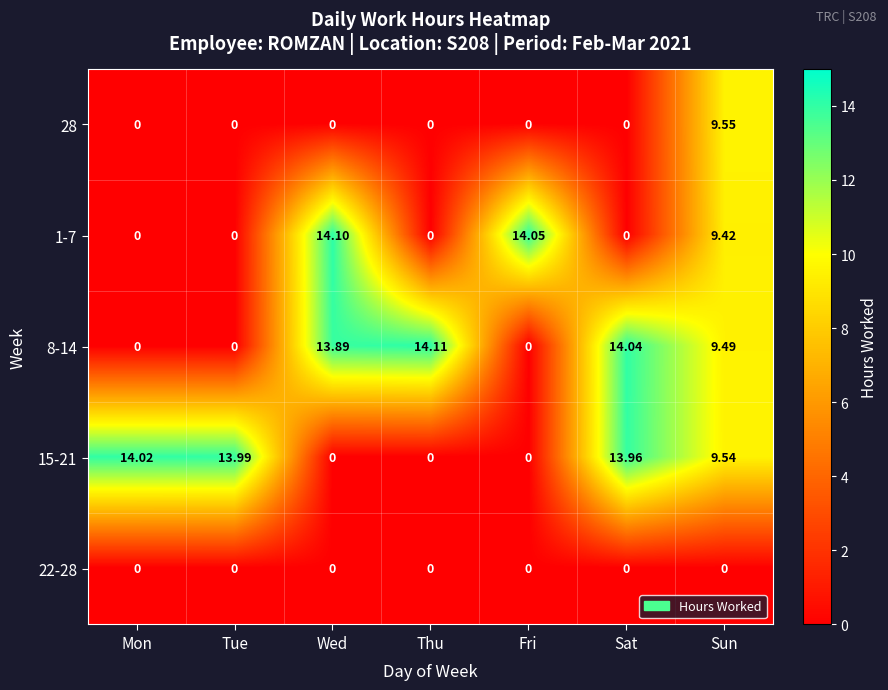

Rank the series by their maximum value, from highest to lowest.

8-14, 1-7, 15-21, 28, 22-28